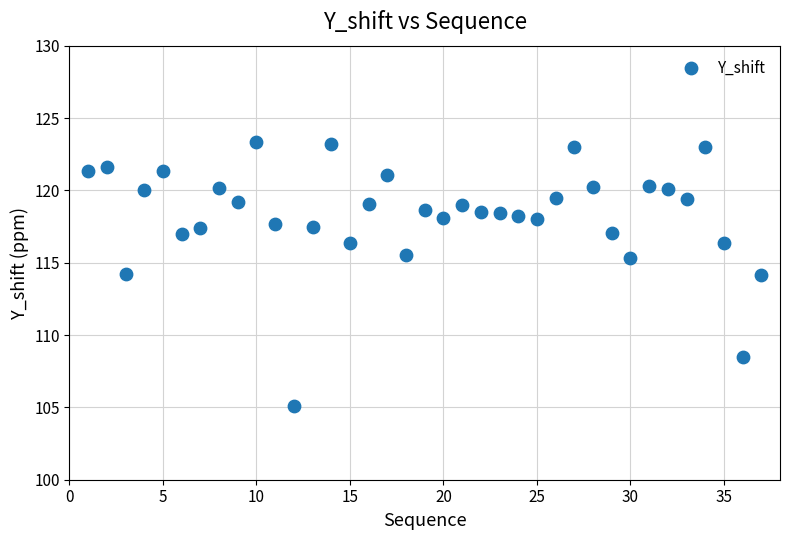

What is the range of Y values (max minus min)?

18.2